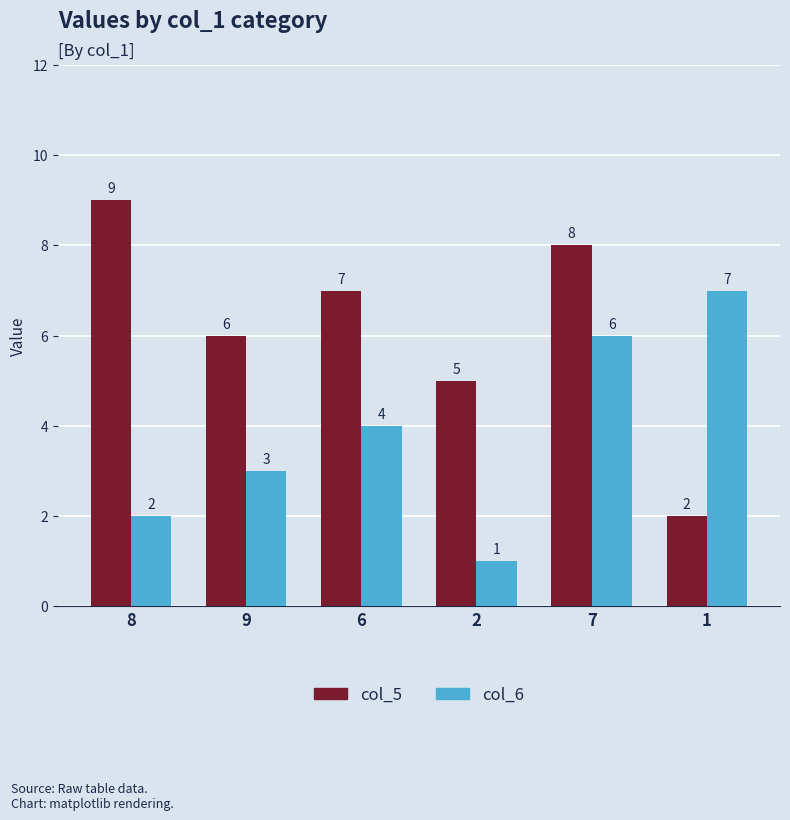

How many data points does each series have?

6